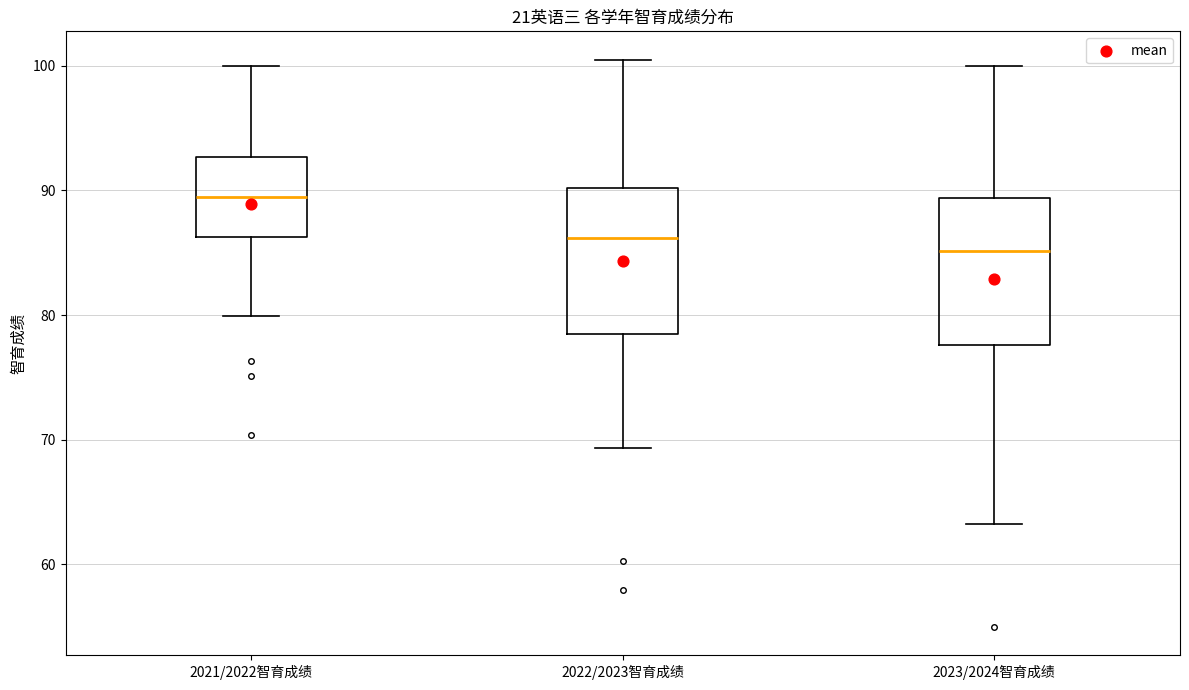

Reading left to right, transcribe this box plot: for each box, give where its median line is, the range the box spans, and where its two whiskers end, as read against the y-axis. The values are not printed on the chart, so give them approximately, as read against the axis.

2021/2022智育成绩: median 89, box 86 to 93, whiskers 80 to 100
2022/2023智育成绩: median 86, box 79 to 90, whiskers 69 to 101
2023/2024智育成绩: median 85, box 78 to 89, whiskers 63 to 100